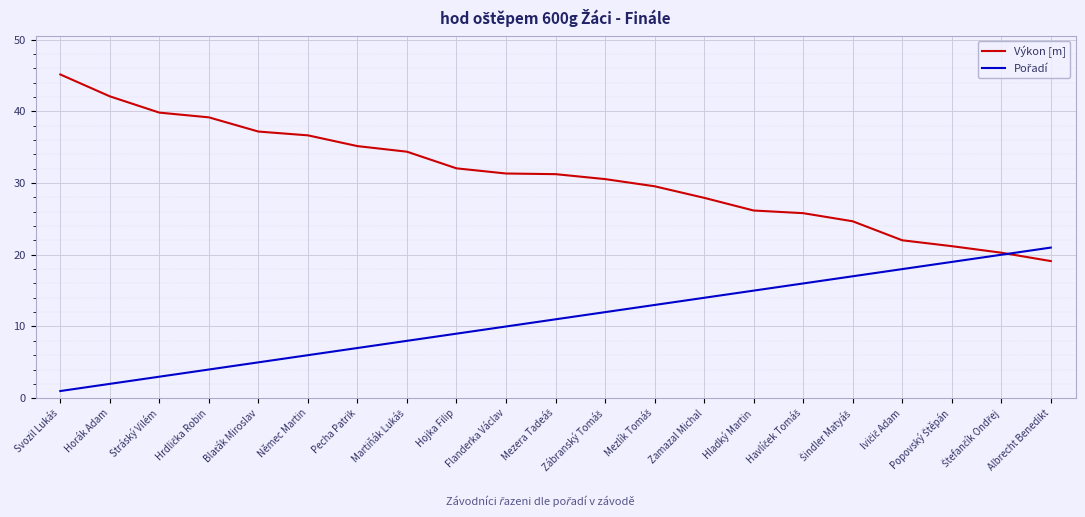

Which series has the largest range (max minus min)?

Výkon [m]